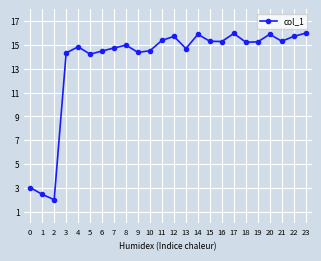

The value at 16 is 6.8. True or false?

False